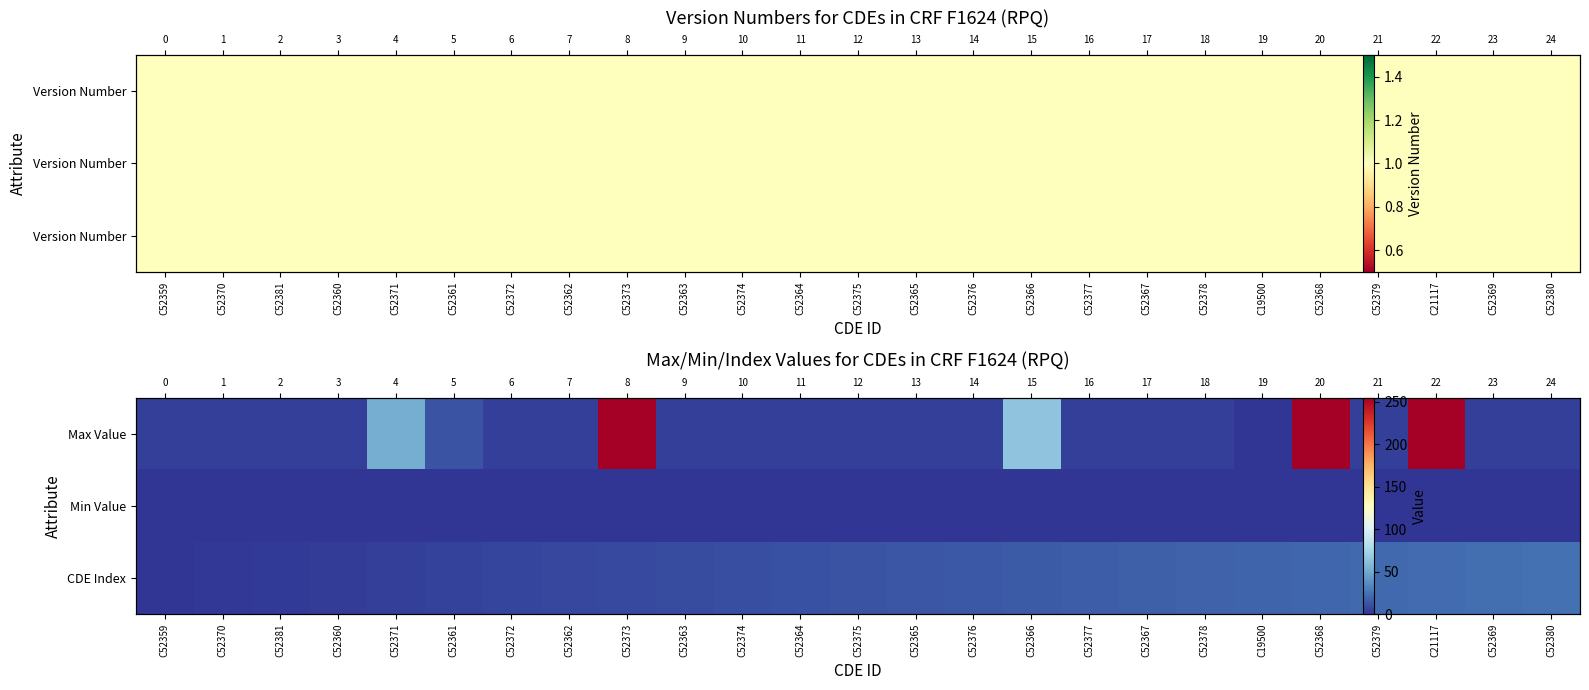

How many data points in CDE Index are less than 12?

12